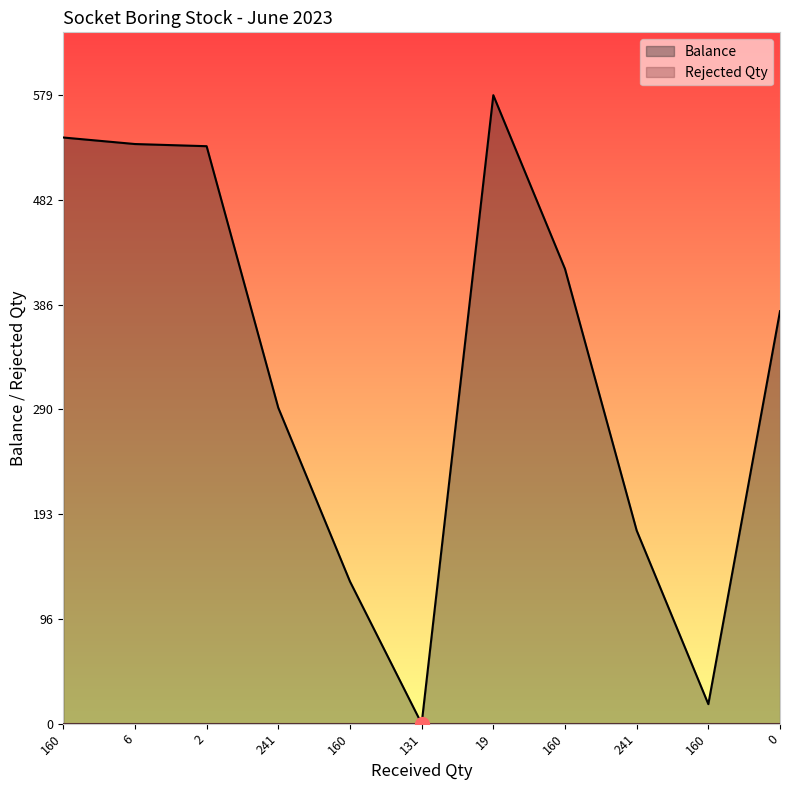

True or false: the data shows 291 at 241.

True